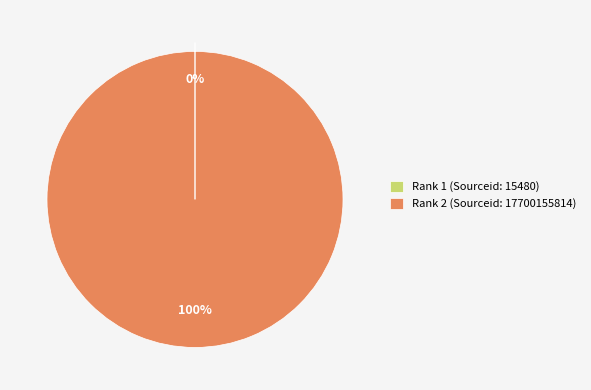

Does Rank 2 (Sourceid: 17700155814) represent more than half of the total?

Yes